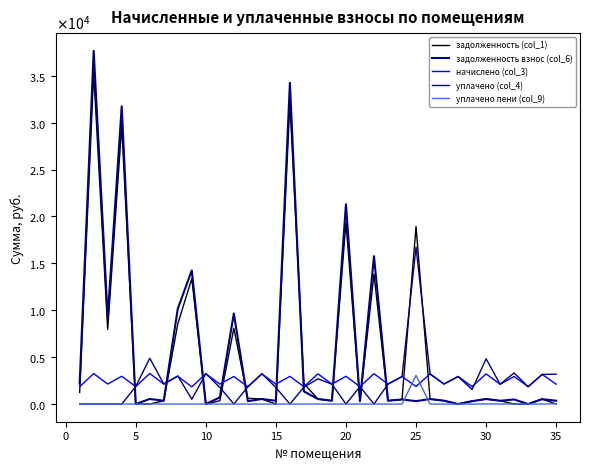

How many interior local peaks does the задолженность взнос (col_6) series have?

14